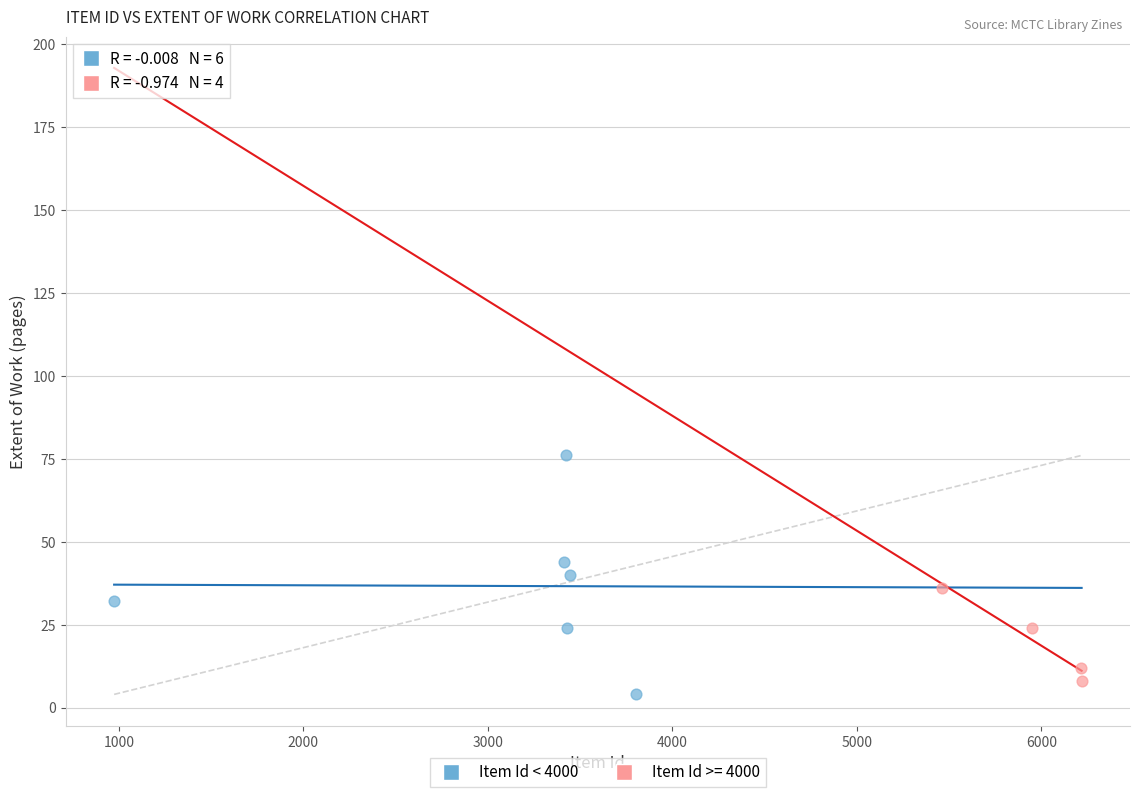

Which series has the widest spread of Y values?

Item Id < 4000